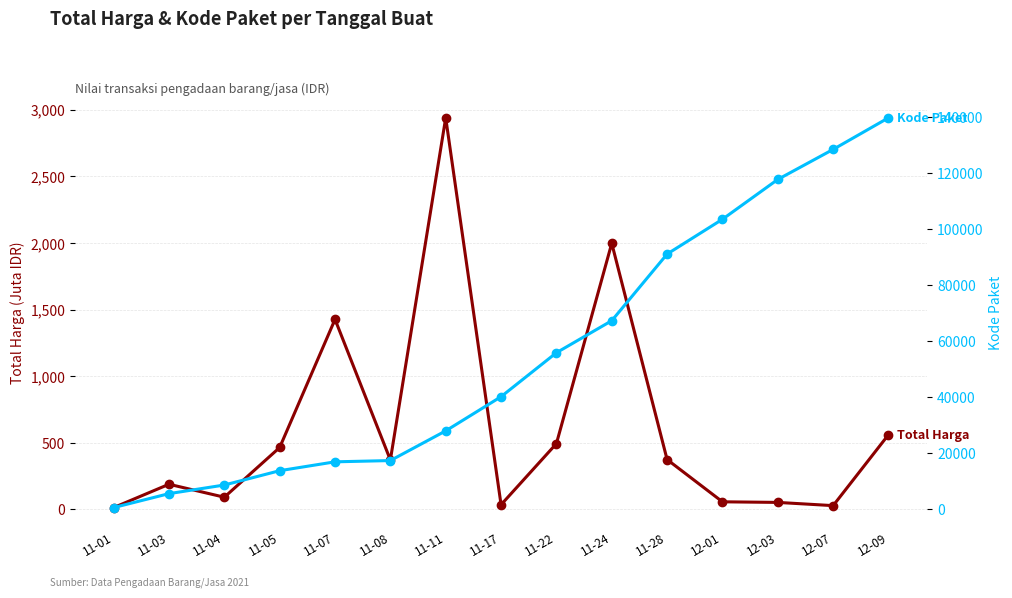

Which series has the largest range (max minus min)?

Kode Paket